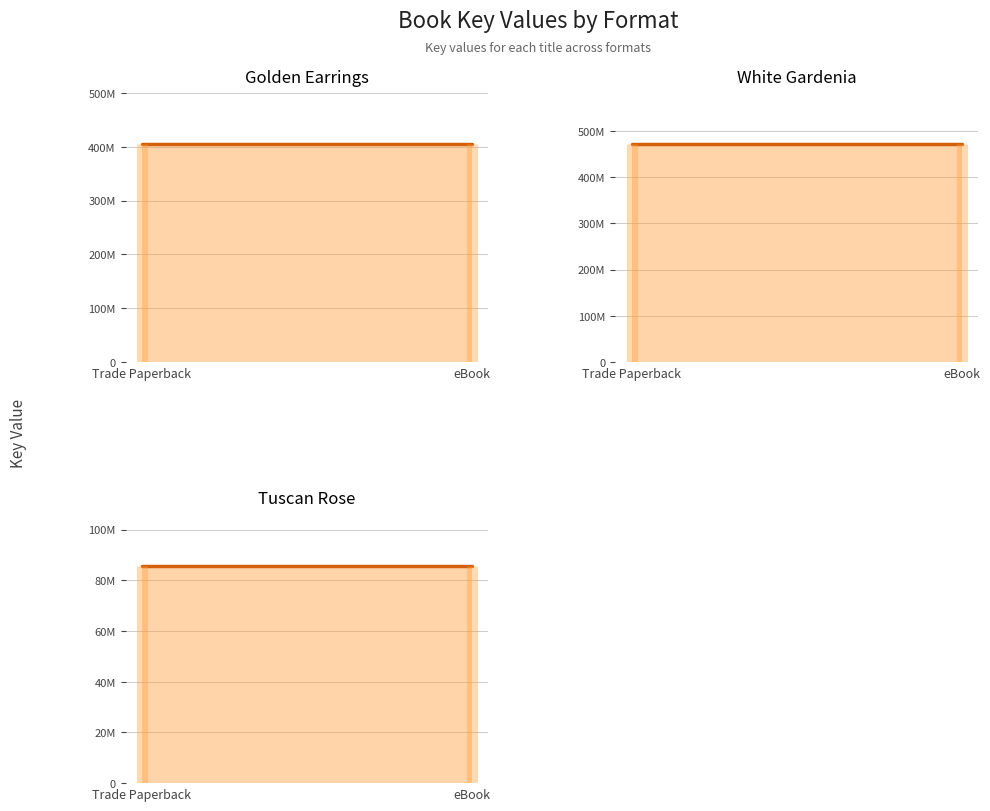

What is the sum of all Tuscan Rose values?

171478332